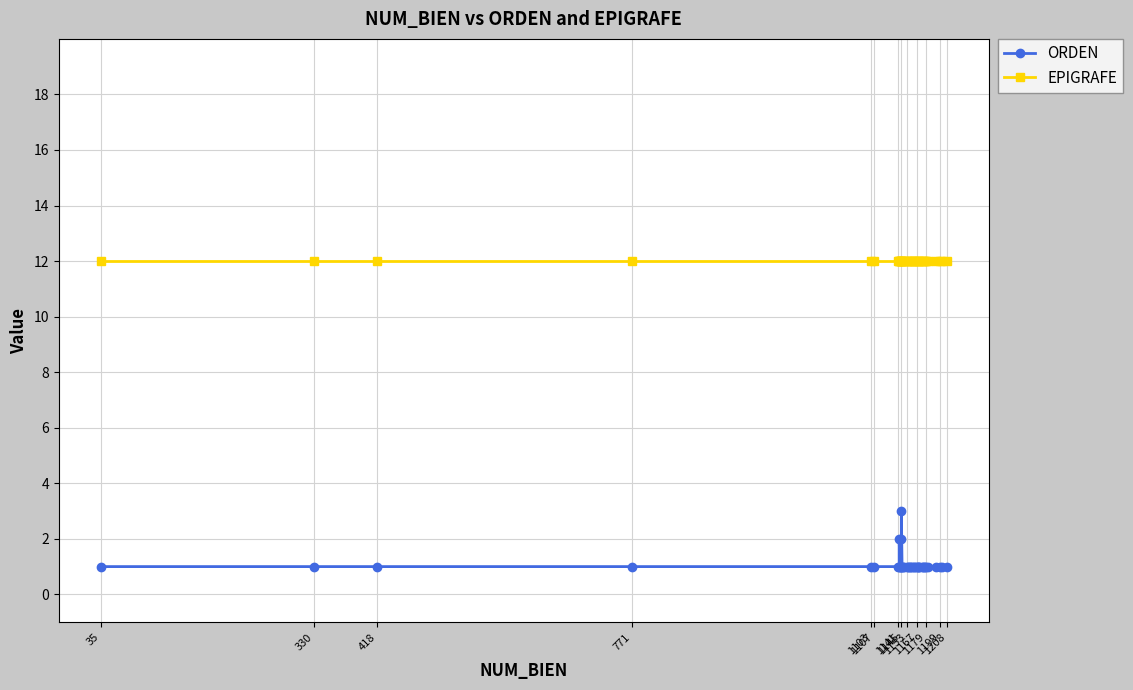

List the series in order of their overall mean, highest first.

EPIGRAFE, ORDEN